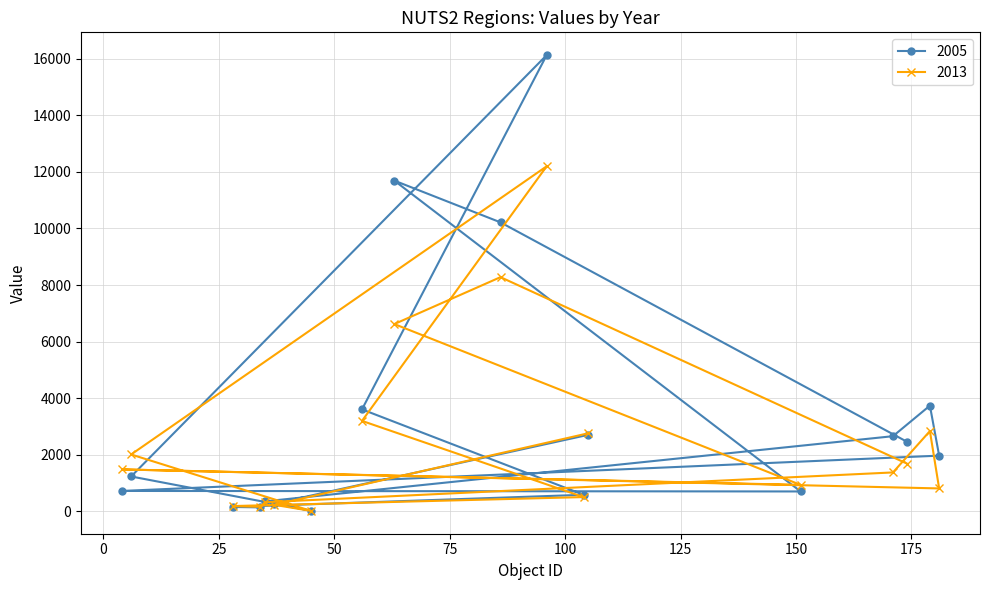

How many categories are shown in the chart?

18